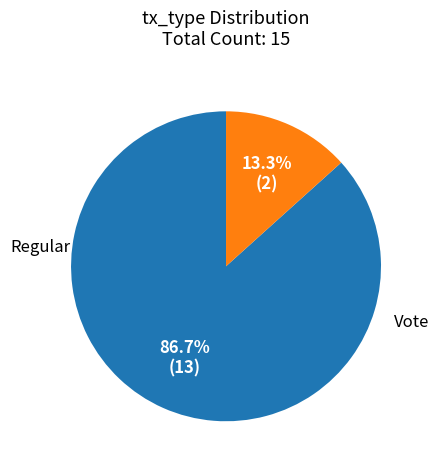

Is there a majority slice in this chart?

Yes